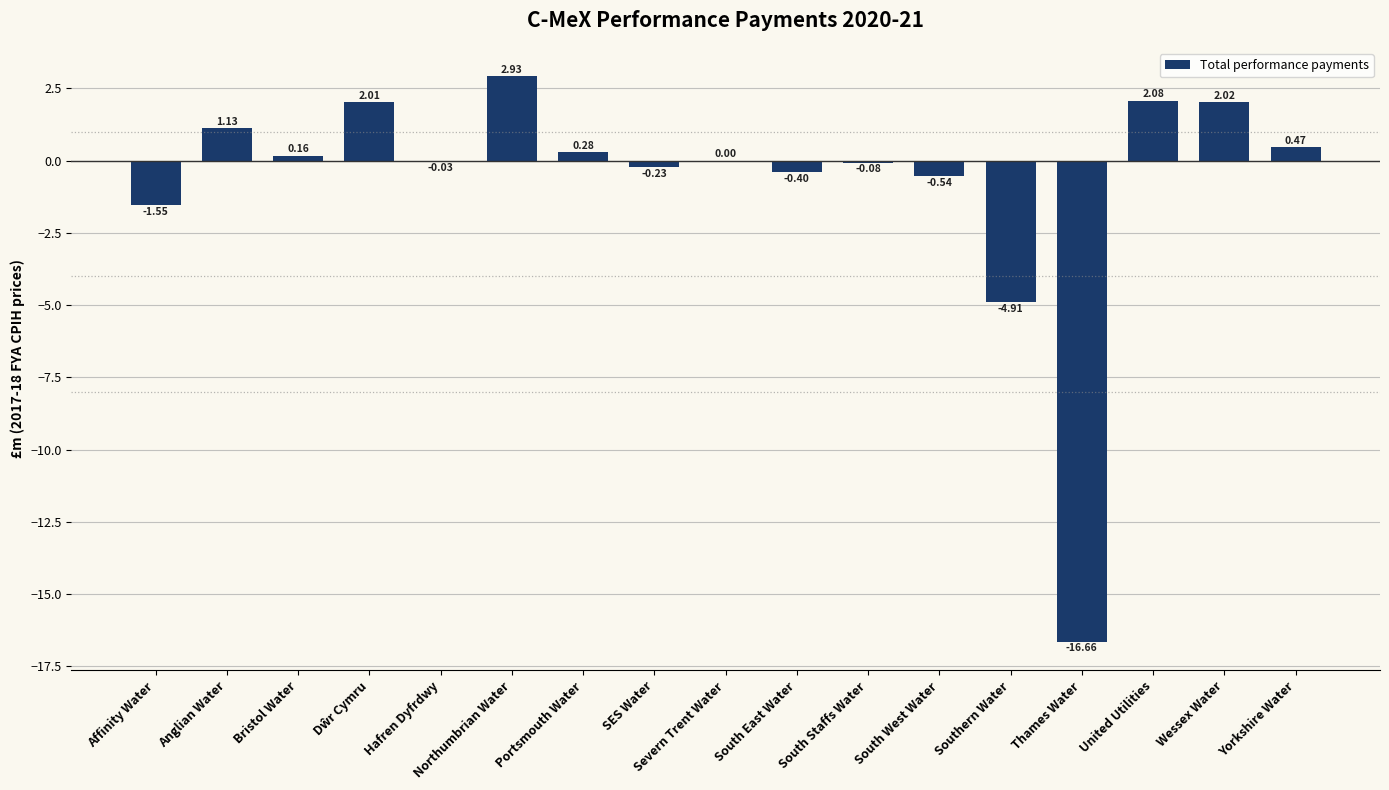

What is the average value?

-0.8